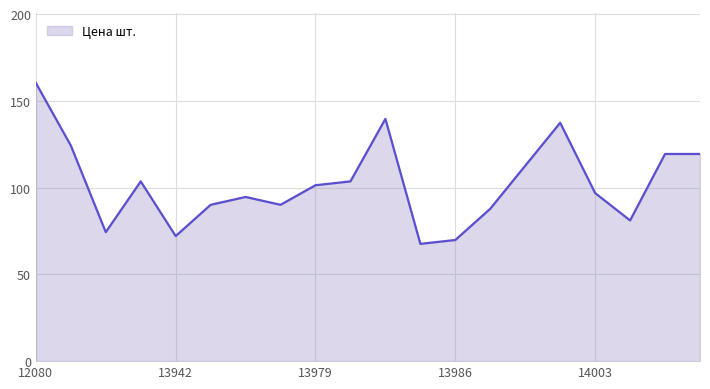

What is the sum of all values?

2045.8